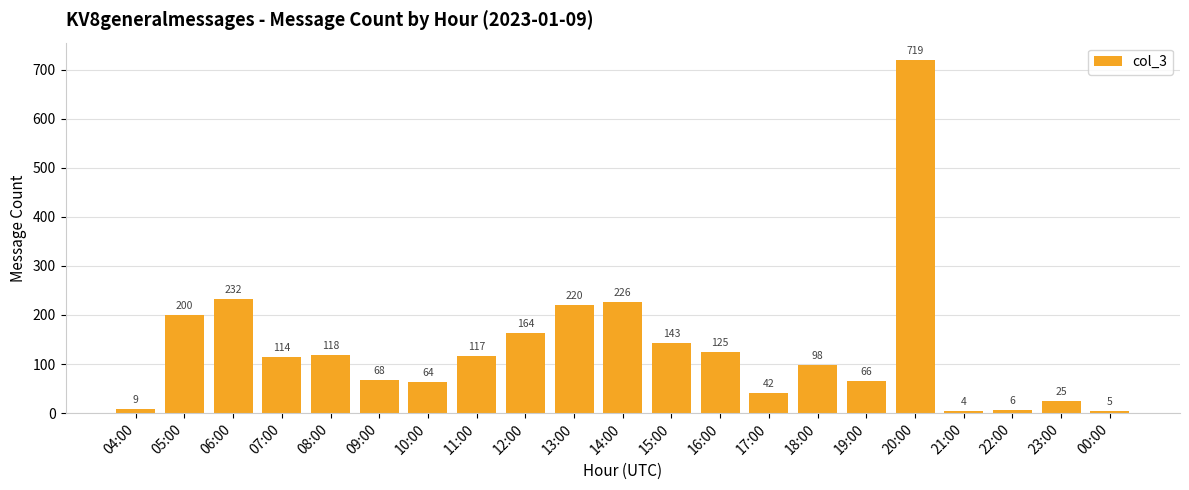

What is the average value?

132